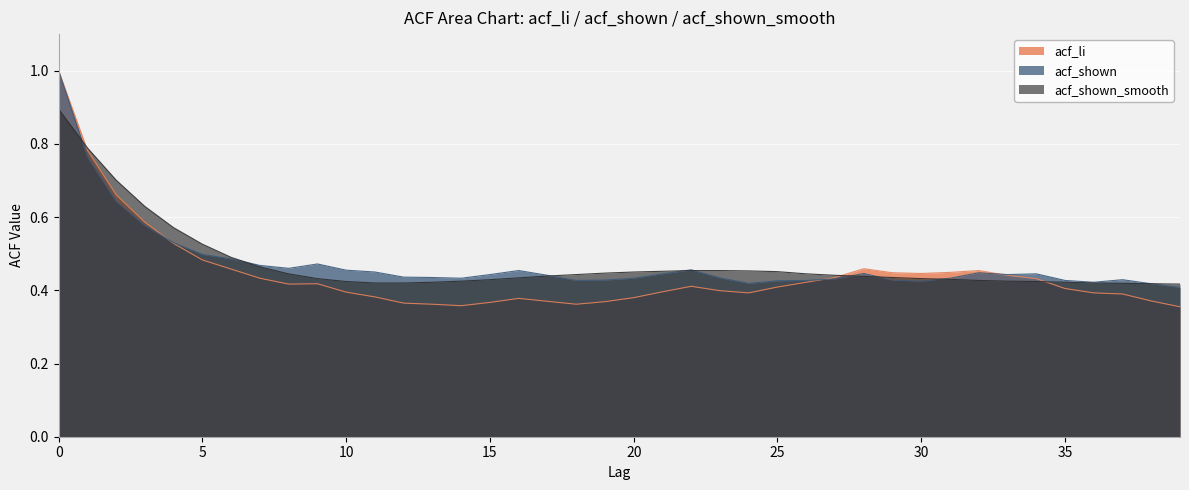

What is the value of the acf_li point at the 6th from the left?

0.5